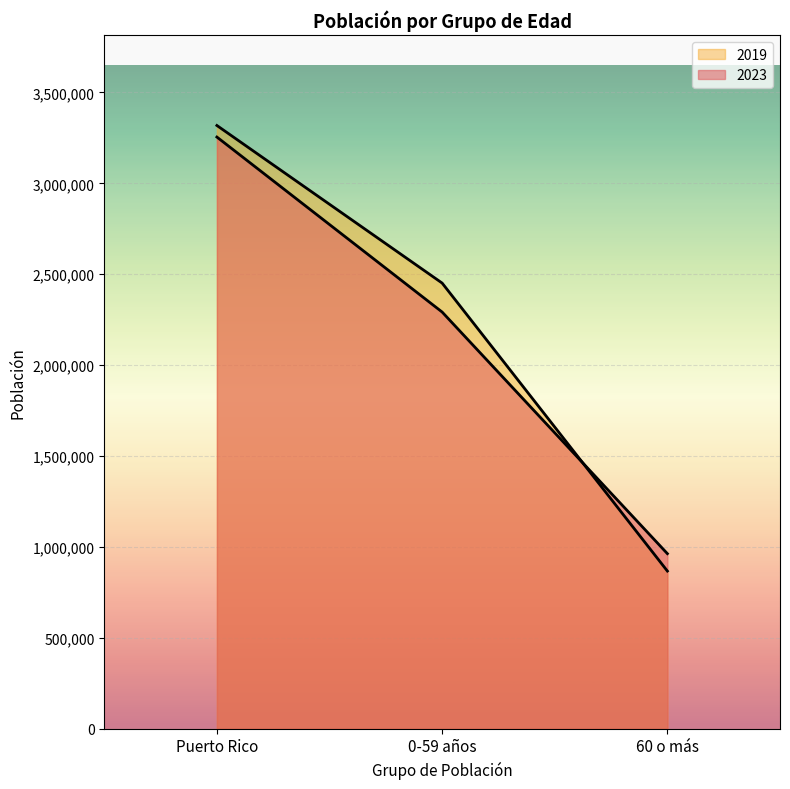

What is the approximate value of 2023 at Puerto Rico?

3254885